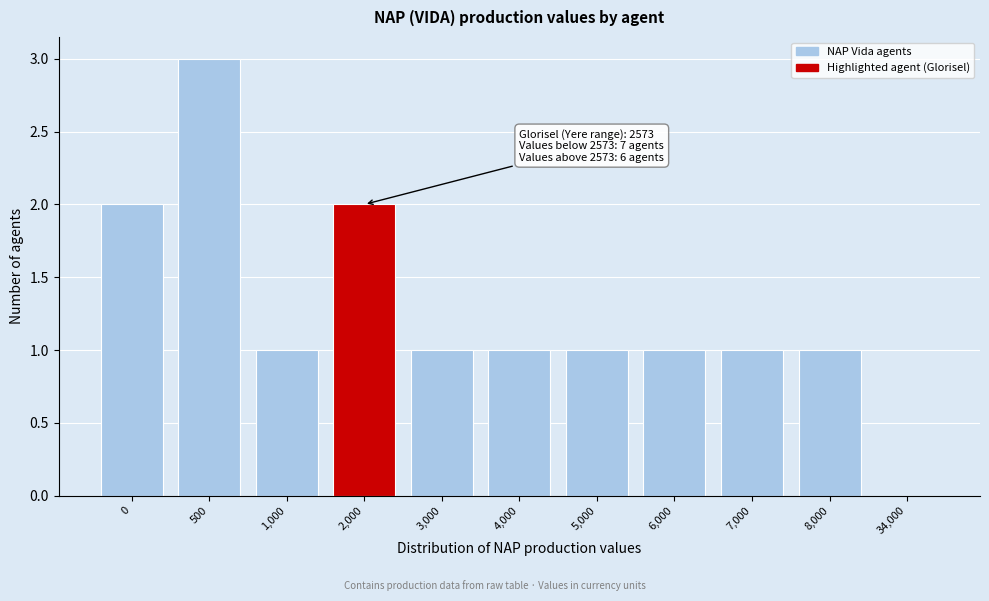

Reading right to left, what are all the values shown in this chart?

34,000=0	8,000=1	7,000=1	6,000=1	5,000=1	4,000=1	3,000=1	2,000=2	1,000=1	500=3	0=2